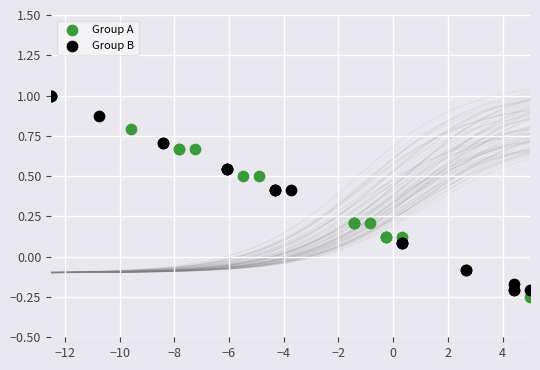

Which series has the widest spread of Y values?

Group A